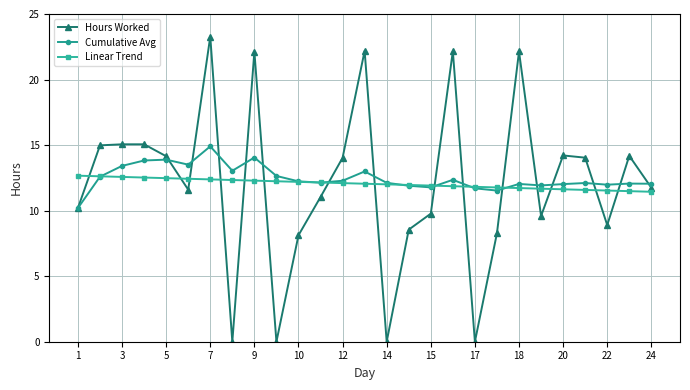

What is the value of the Linear Trend point at the 15th from the left?

12.0